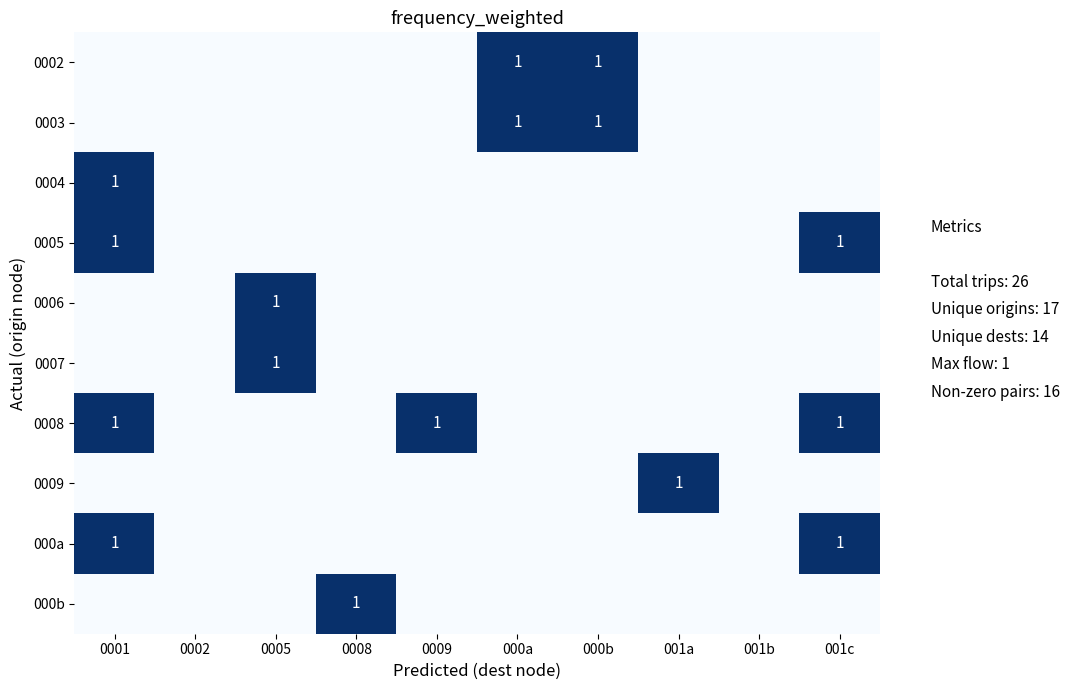

True or false: row_1 has a value of 1 at 0001.

False